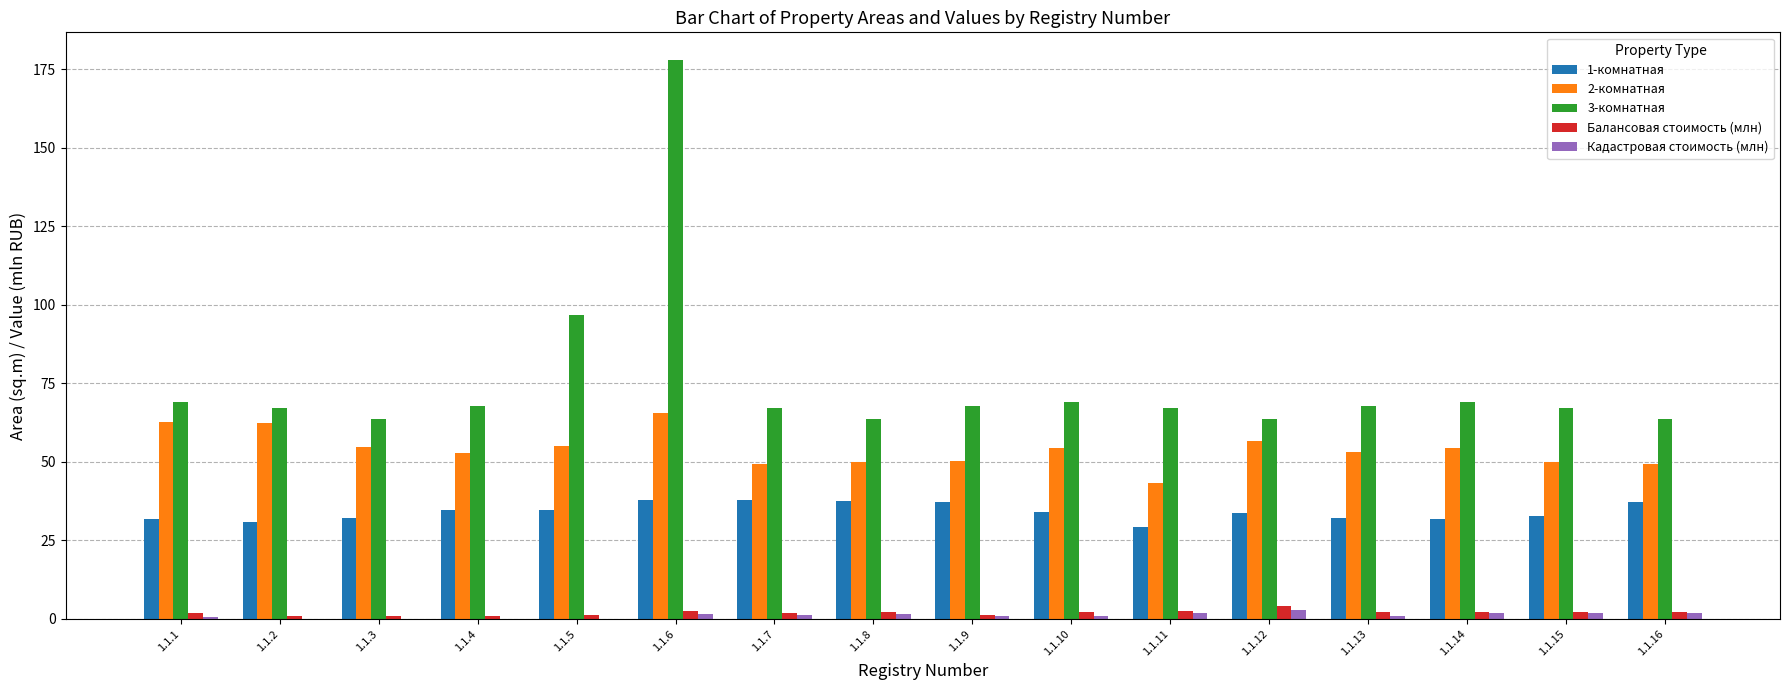

Which series has the largest total across all categories?

3-комнатная